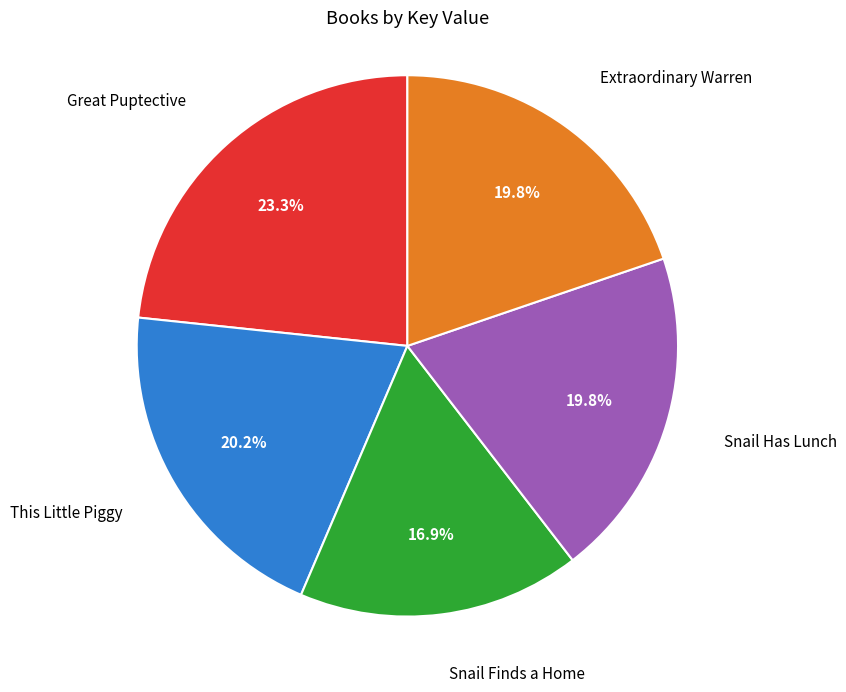

To the nearest percent, what is the average slice percentage?

20%